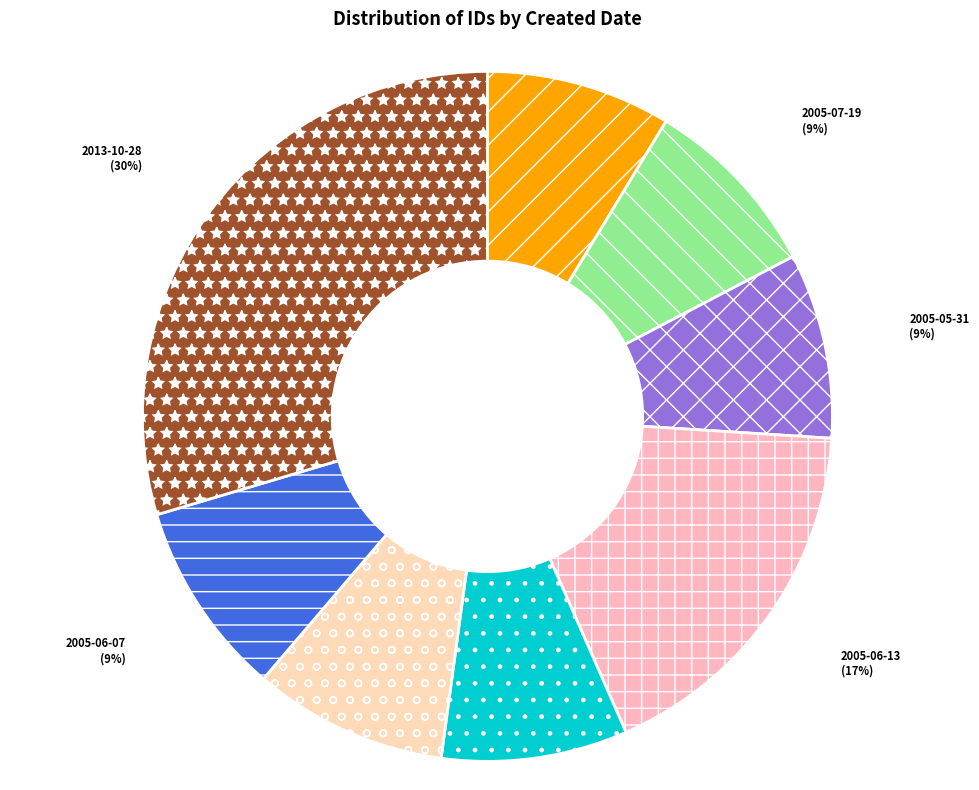

What is the largest slice in the pie chart?

2013-10-28